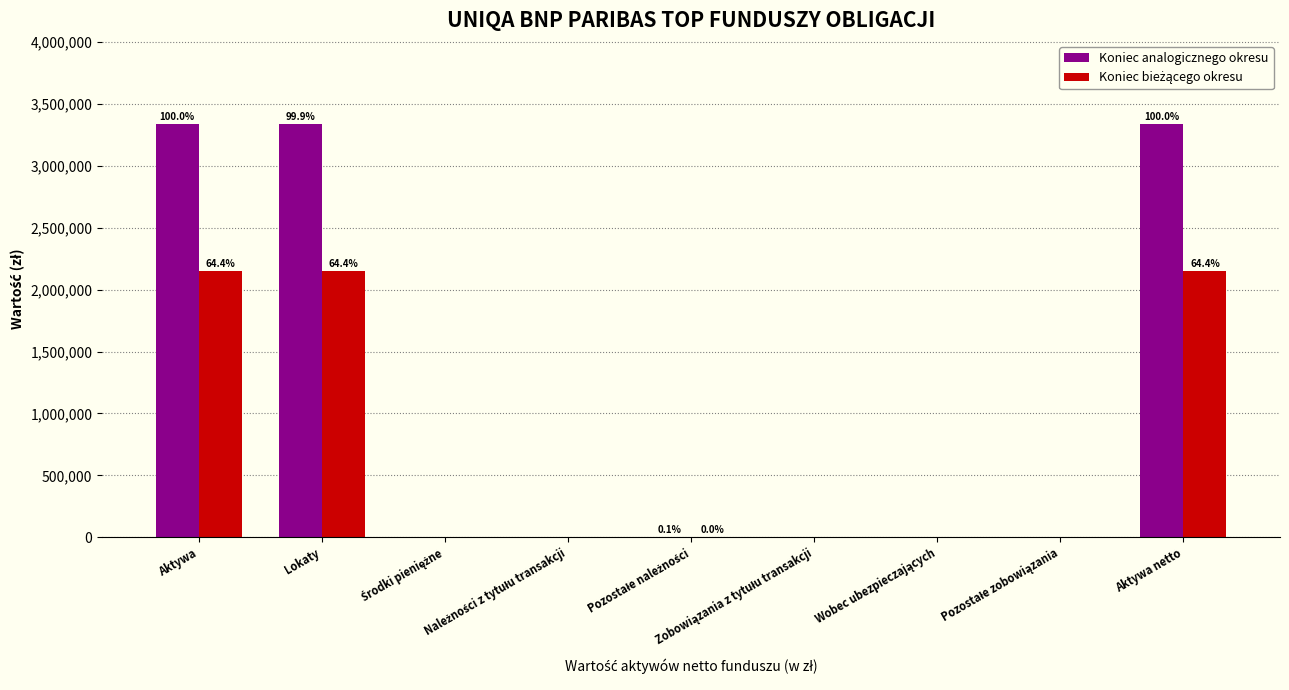

What is the sum of all Koniec analogicznego okresu values?

10018674.3